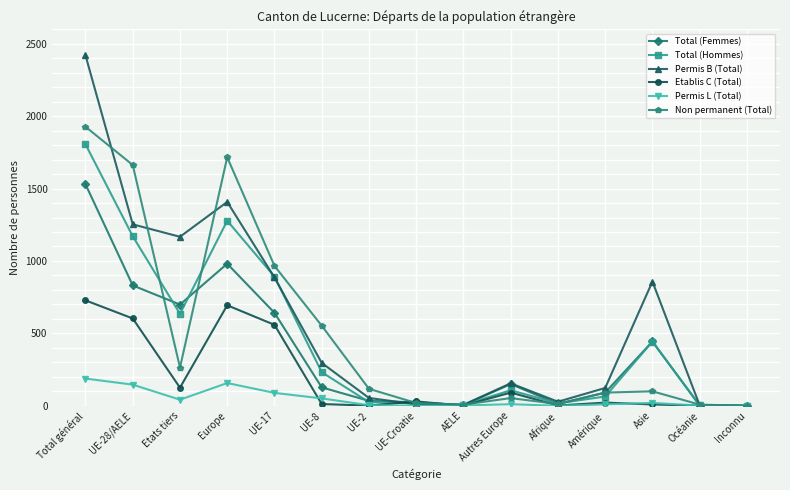

At which category does Etablis C (Total) reach its first local valley?

Etats tiers